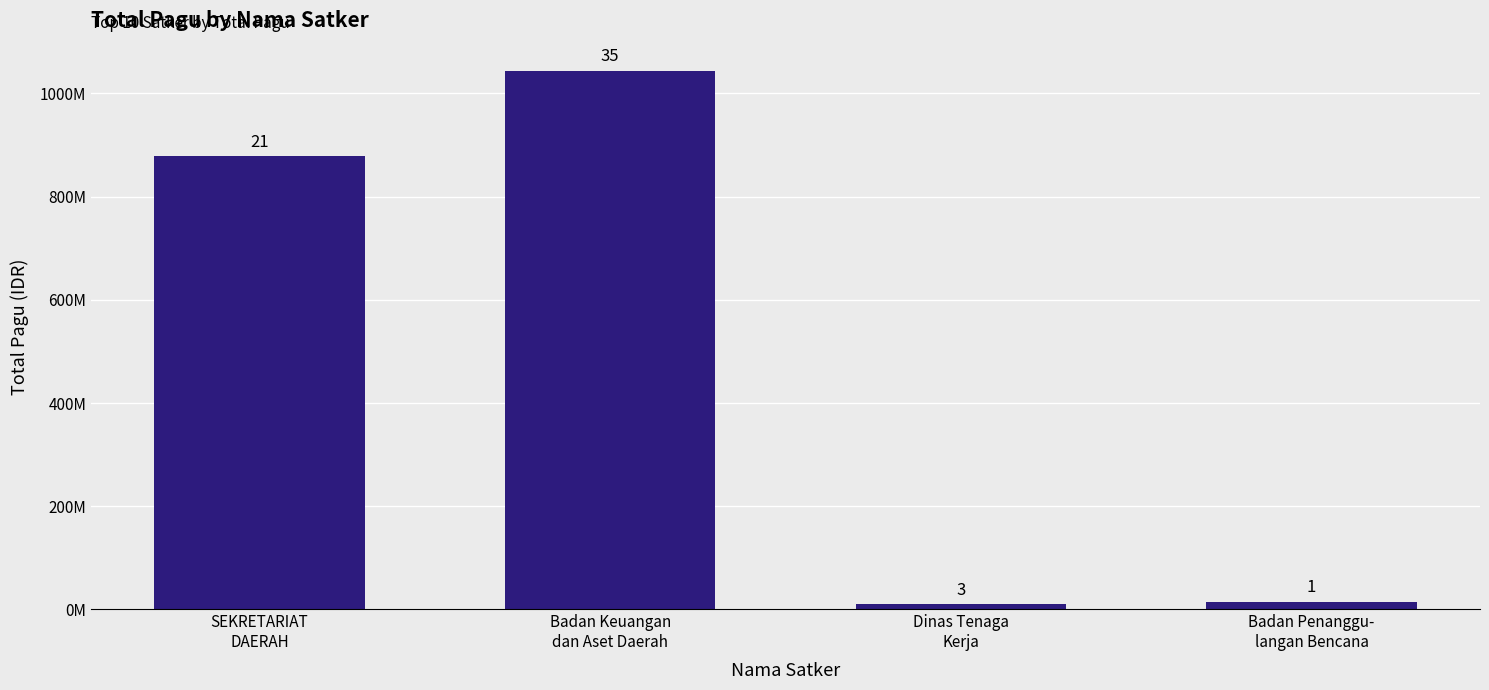

What is the difference between the second highest and second lowest values?

864218000